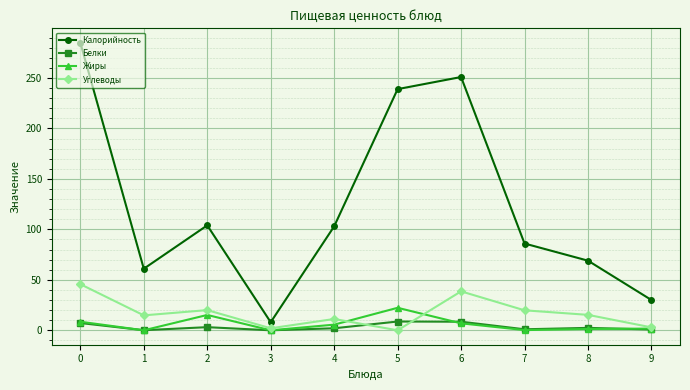

How many data points in Жиры are less than 5?

5